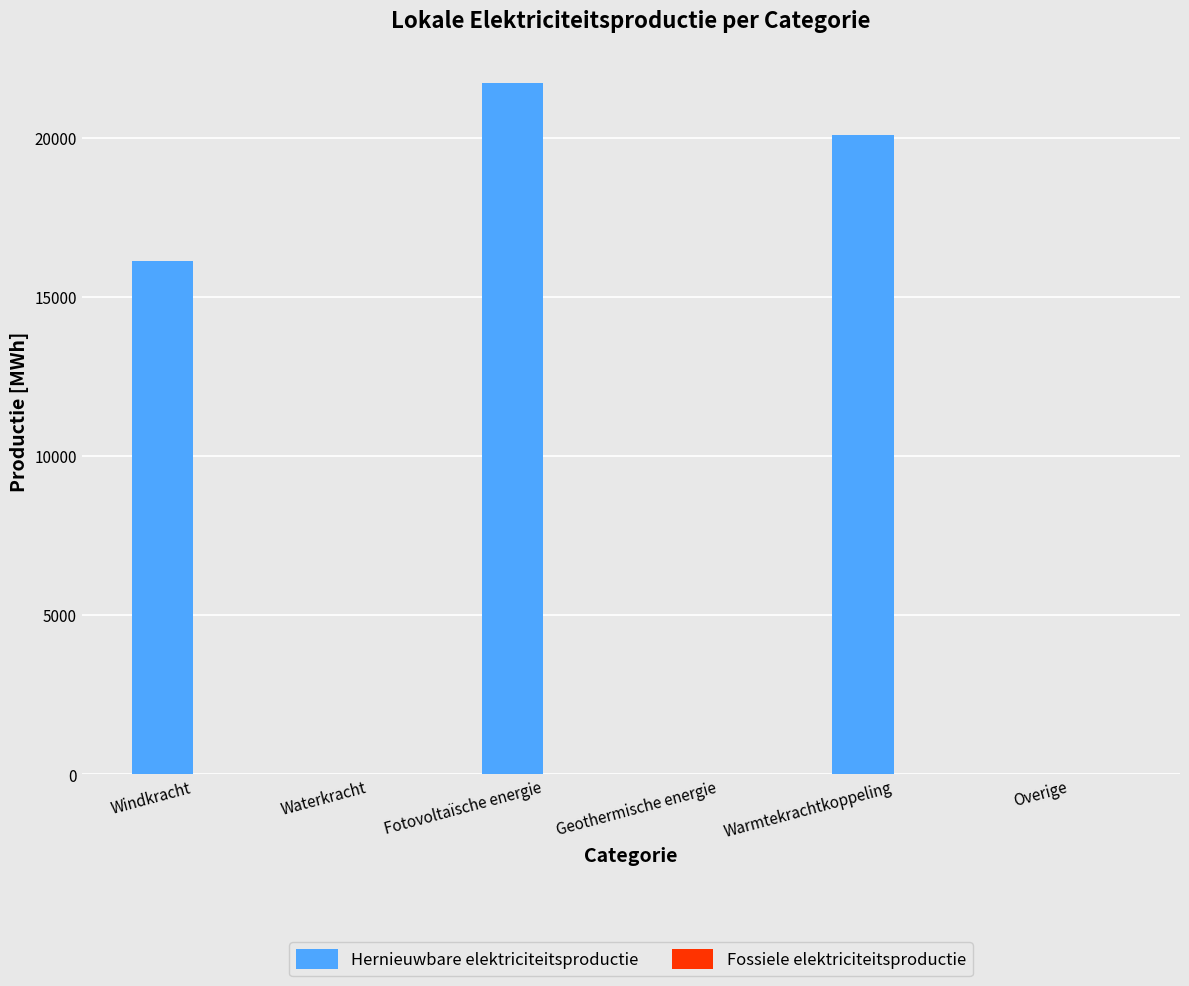

What is the greatest value displayed?

21730.7